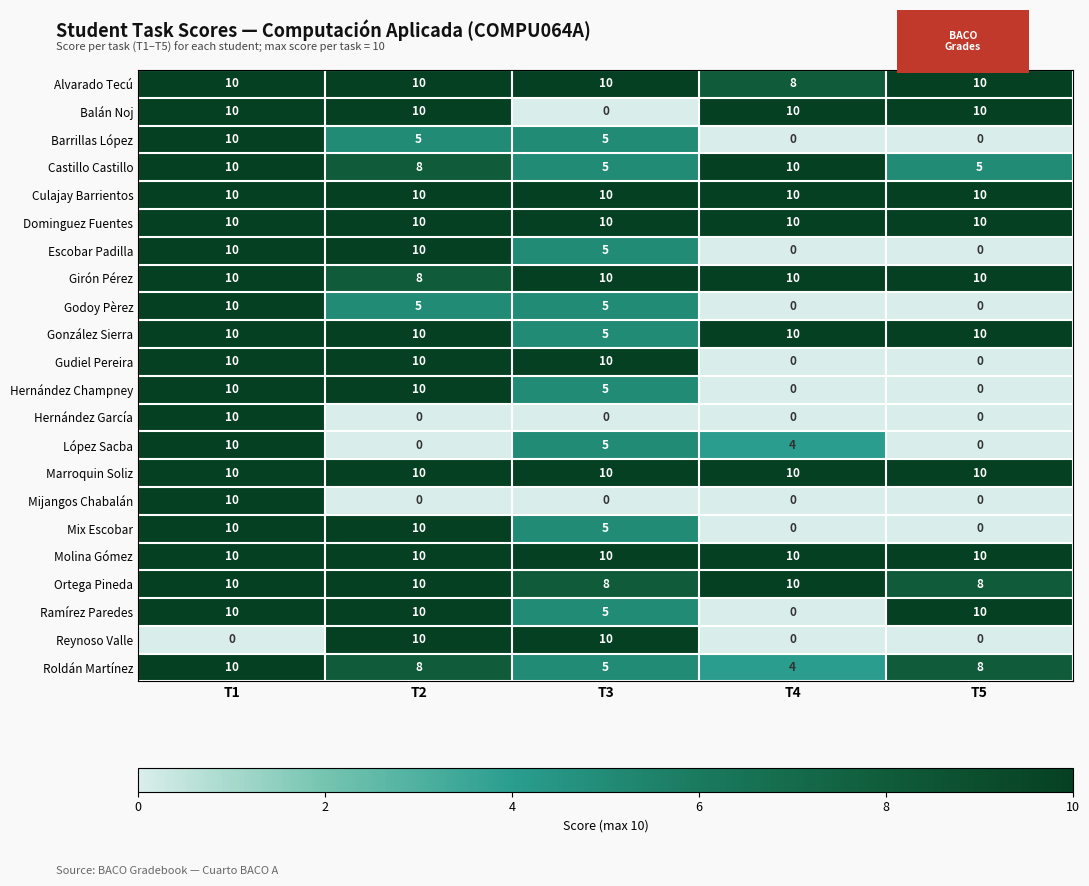

At how many categories does at least one series exceed 2?

5